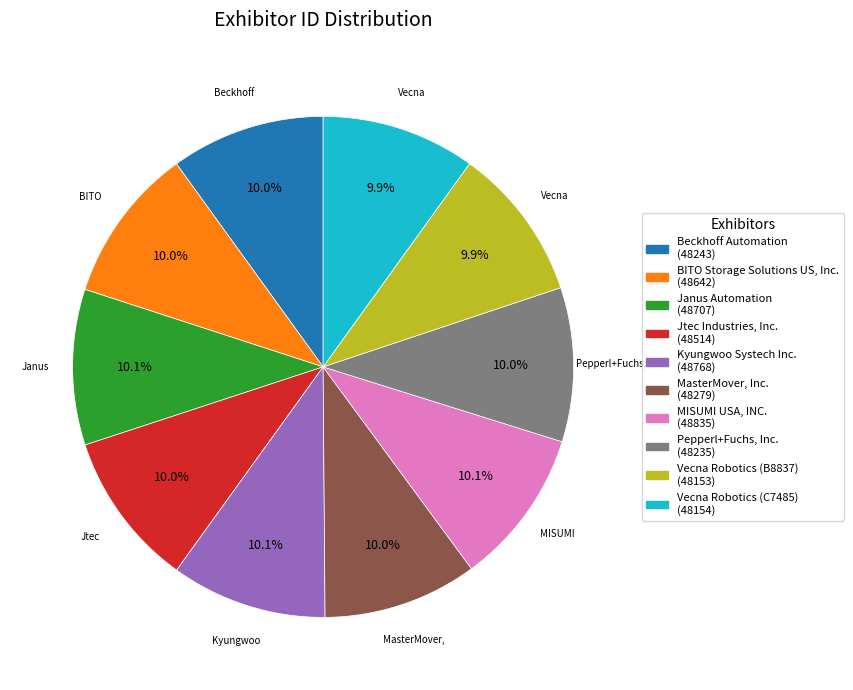

To the nearest percent, what portion does Vecna Robotics (C7485) represent?

10%